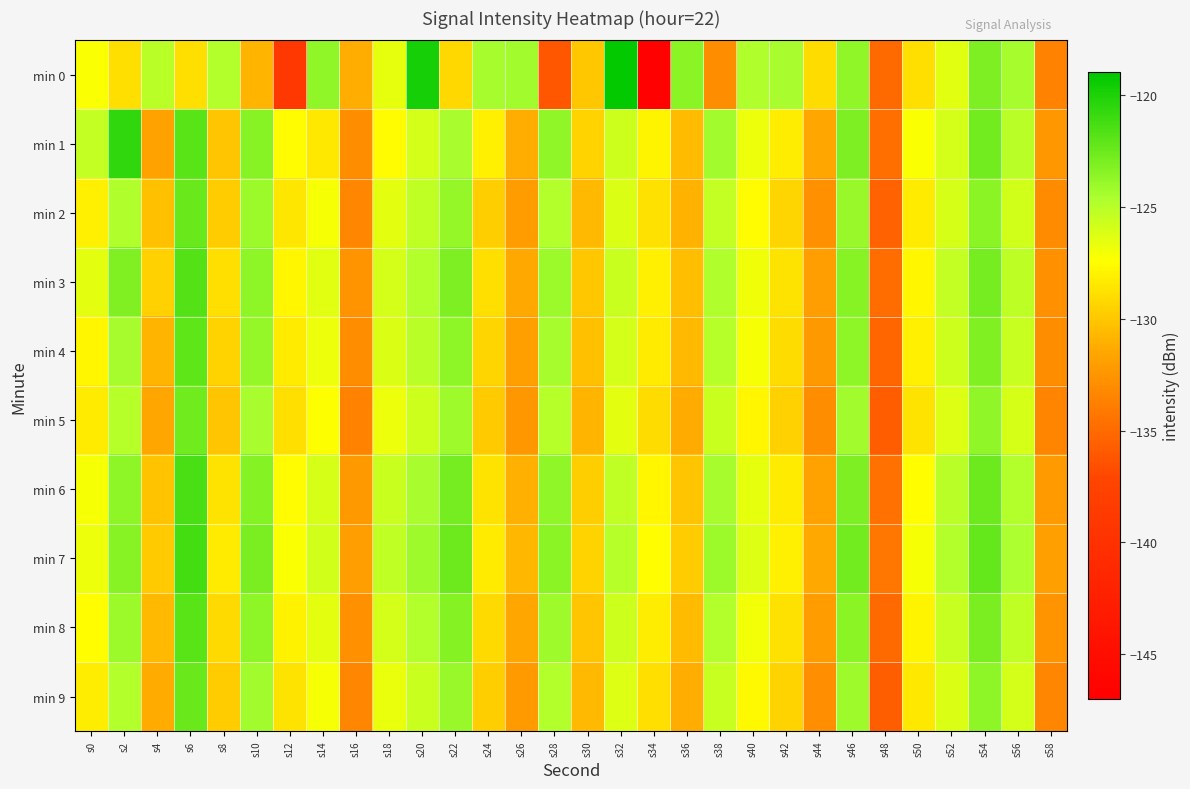

Between s36 and s52, which is larger?

s36